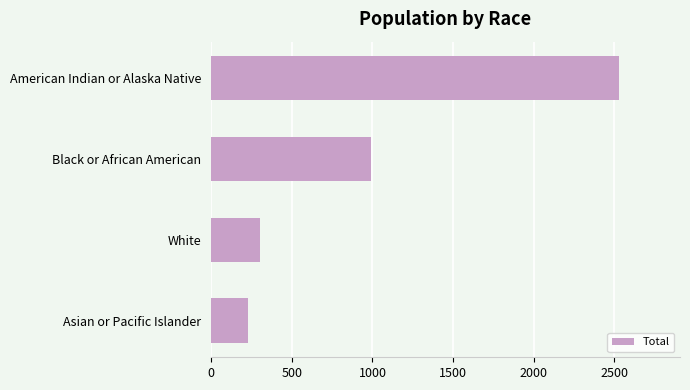

The value at White is 300. True or false?

True